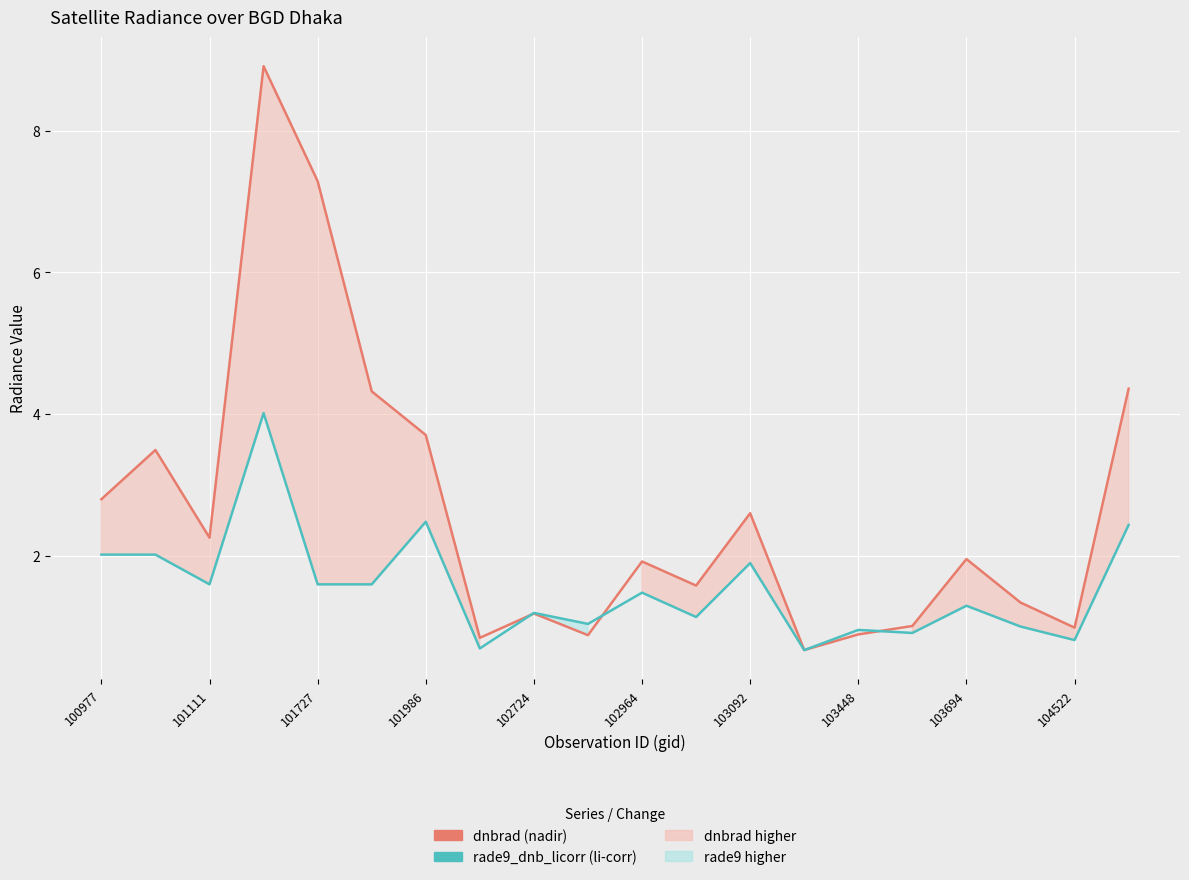

What is the highest value of the dnbrad series?

8.9